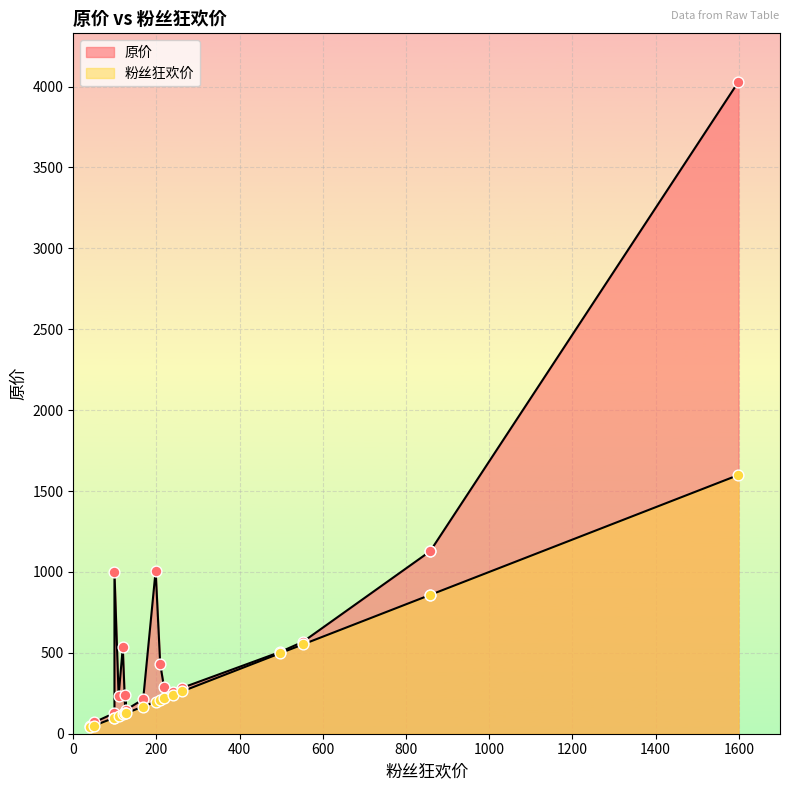

Which series has the largest total across all categories?

原价